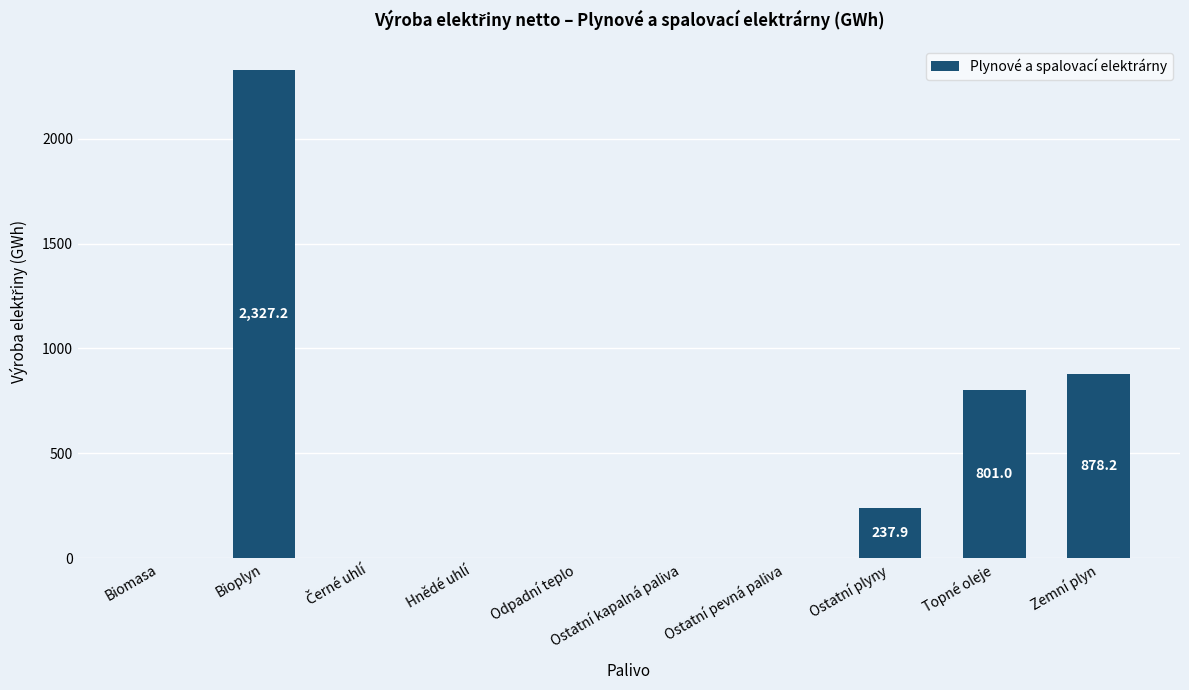

Which has a higher value, Ostatní kapalná paliva or Zemní plyn?

Zemní plyn